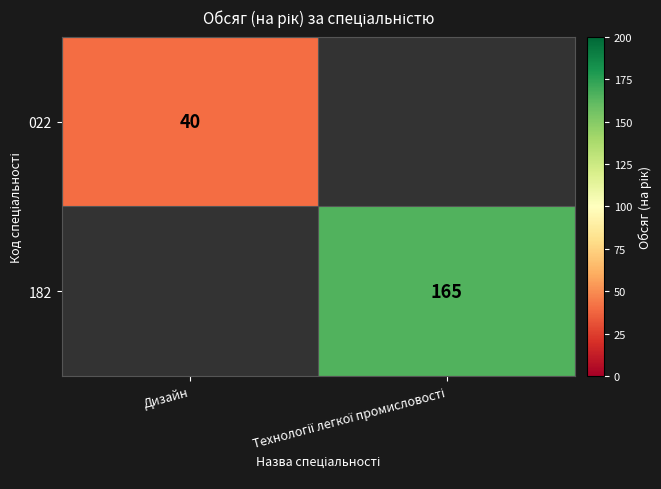

The 022 series shows 27 at Дизайн. True or false?

False